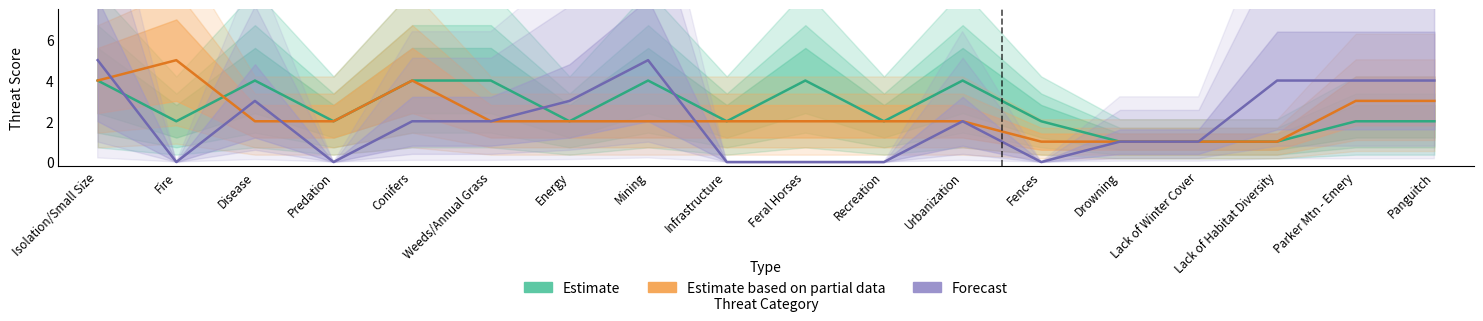

Where does the Gunnison series first go above 2?

Isolation/Small Size